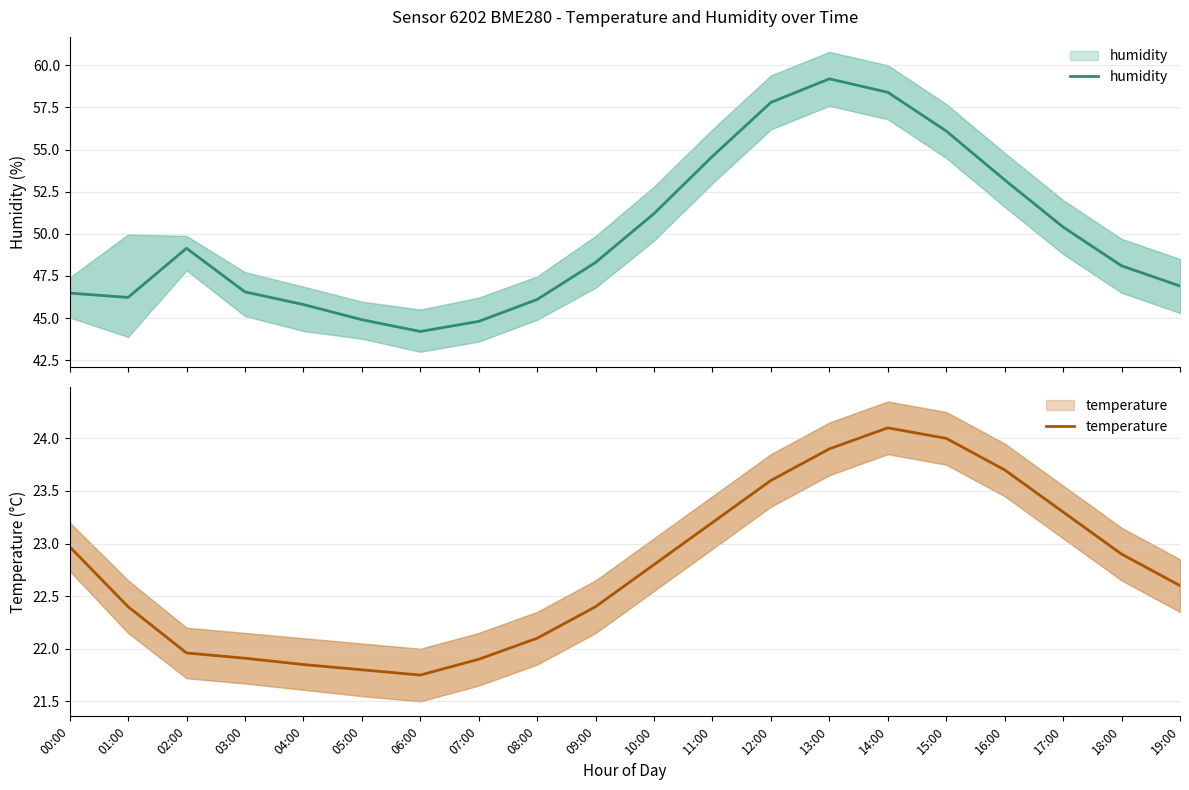

What is the spread (max minus min) of values at 02:00?

27.2